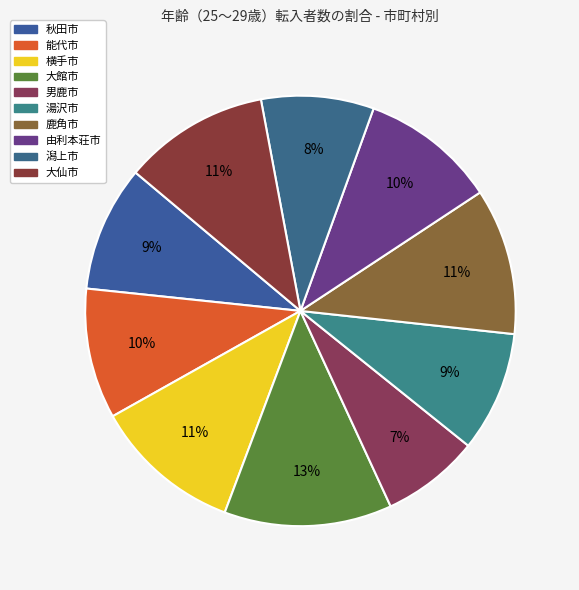

Count the number of slices in the pie.

10